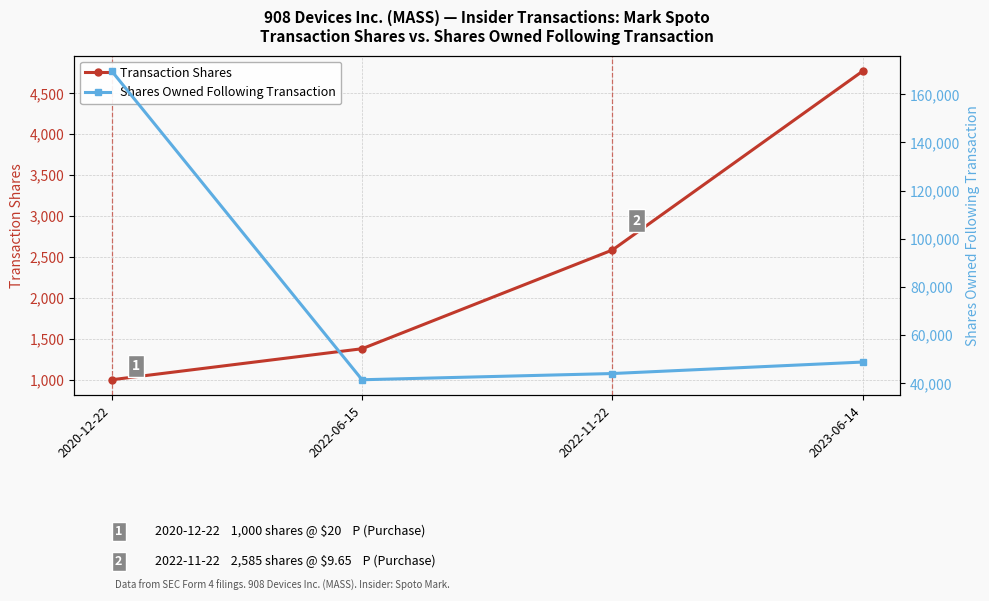

Reading left to right, what are all the values shown in this chart?

Transaction Shares: 1000	1379	2585	4771
Shares Owned Following Transaction: 169666	41437	44022	48793